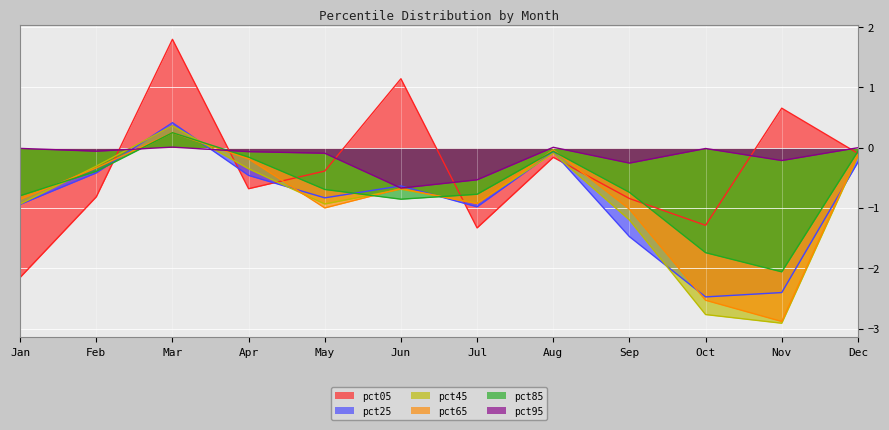

What is the value of the pct65 point at the 10th from the left?

-2.5